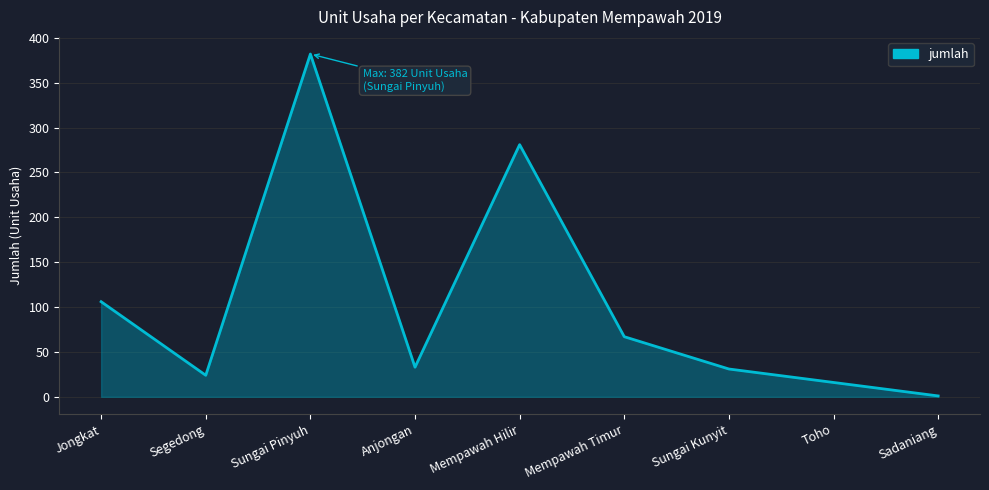

Does the chart display data point markers on the line(s)?

No